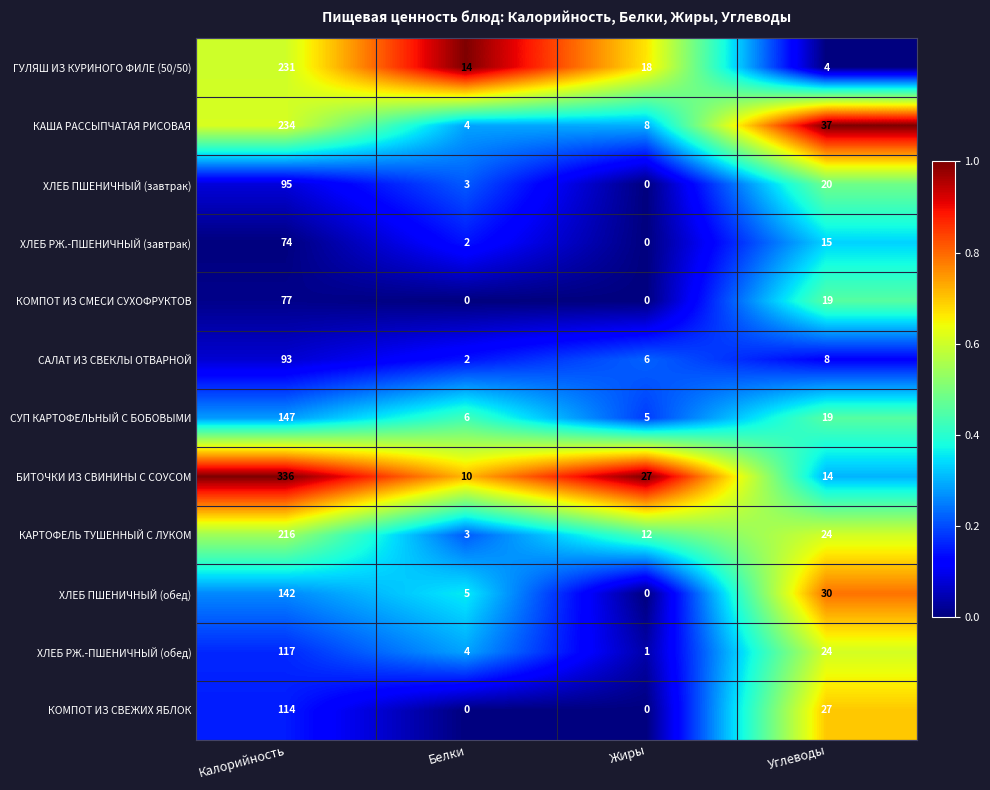

What is the difference between the second highest and minimum values in the СУП КАРТОФЕЛЬНЫЙ С БОБОВЫМИ series?

14